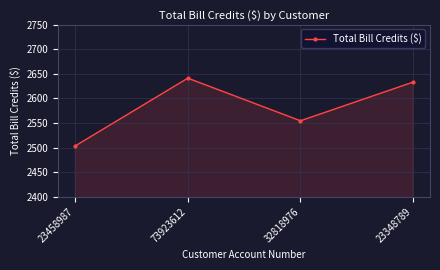

How many data points does each series have?

4